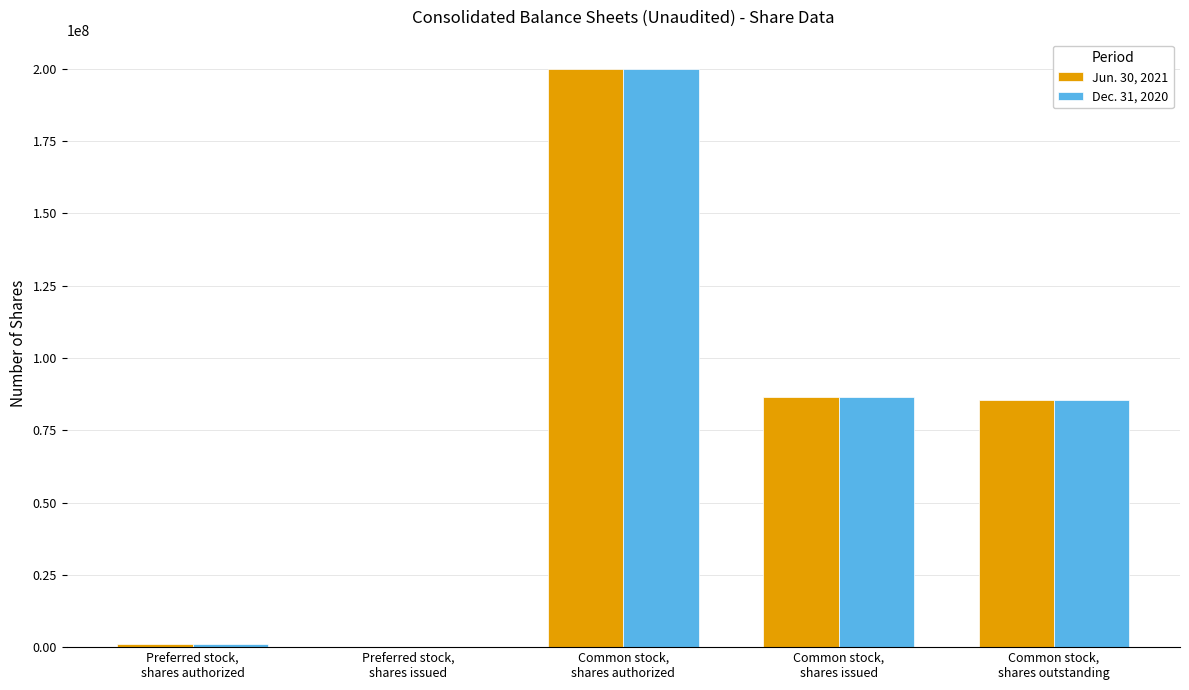

True or false: Dec. 31, 2020 has a value of 85593000 at Common stock,
shares outstanding.

True